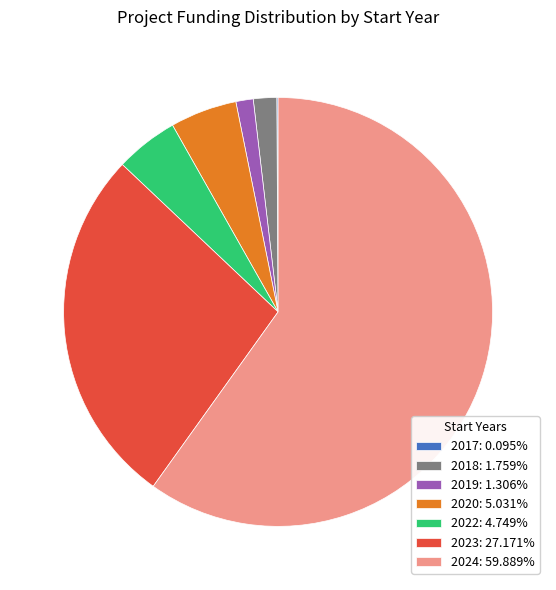

Approximately how many times larger is the value at 2022: 4.749% compared to 2020: 5.031%?

0.9